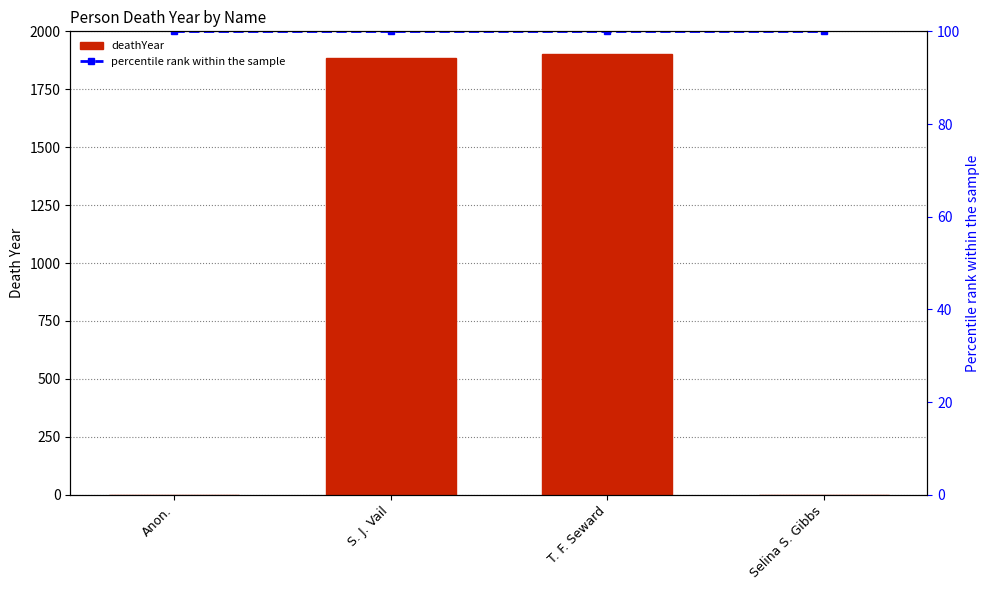

Between Selina S. Gibbs and S. J. Vail, which is larger?

S. J. Vail